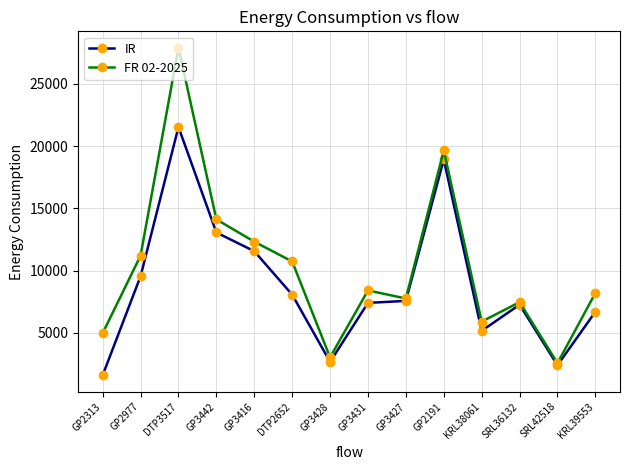

Rank the series by their maximum value, from lowest to highest.

IR, FR 02-2025